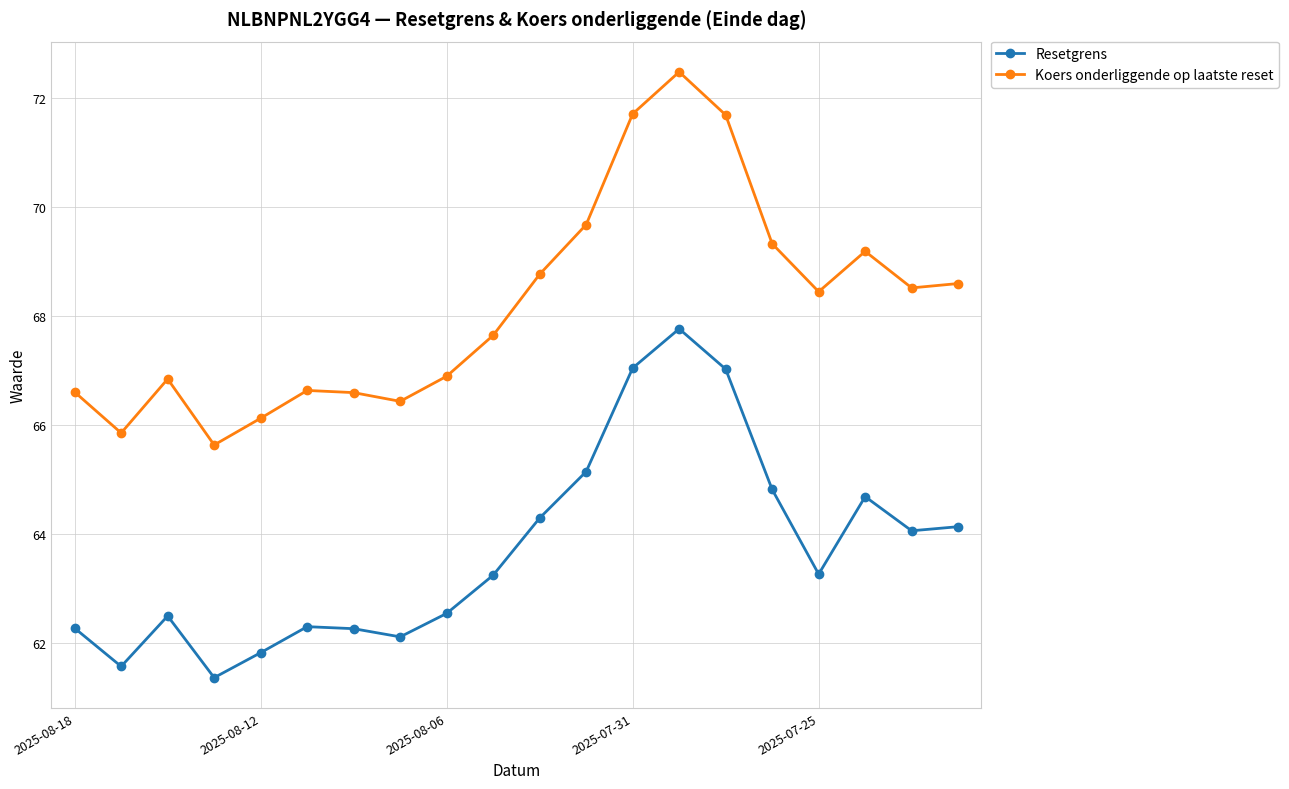

What is the difference between the maximum and second lowest values in the Koers onderliggende op laatste reset series?

6.6